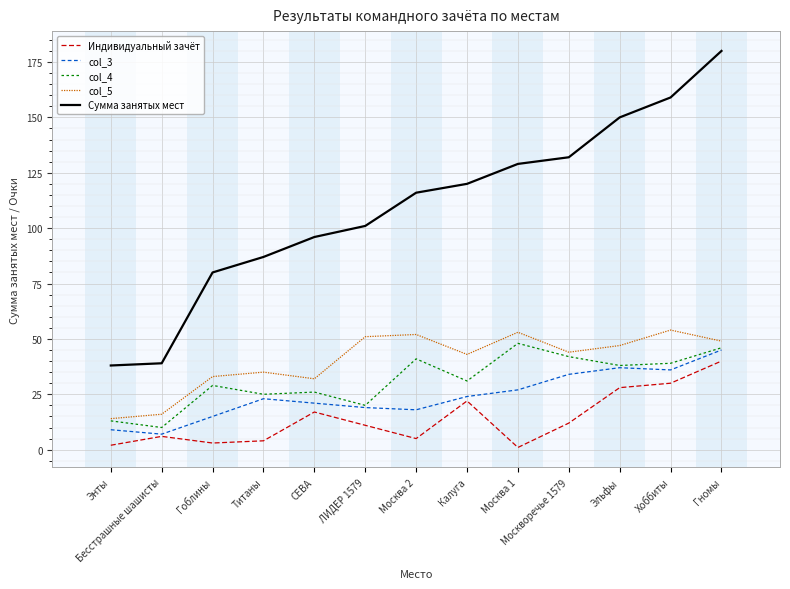

The value of col_3 at СЕВА is 21. True or false?

True